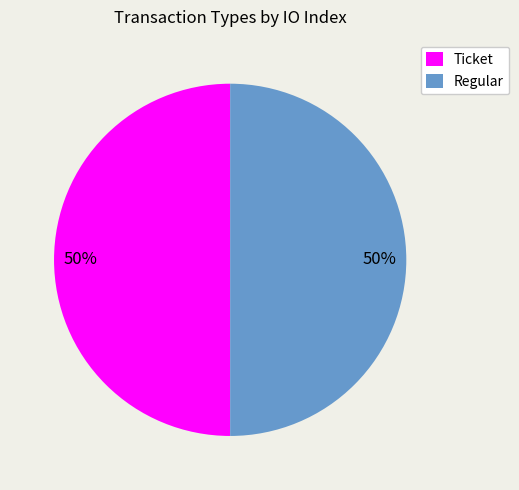

Is the sum of Ticket and Regular greater than half?

Yes